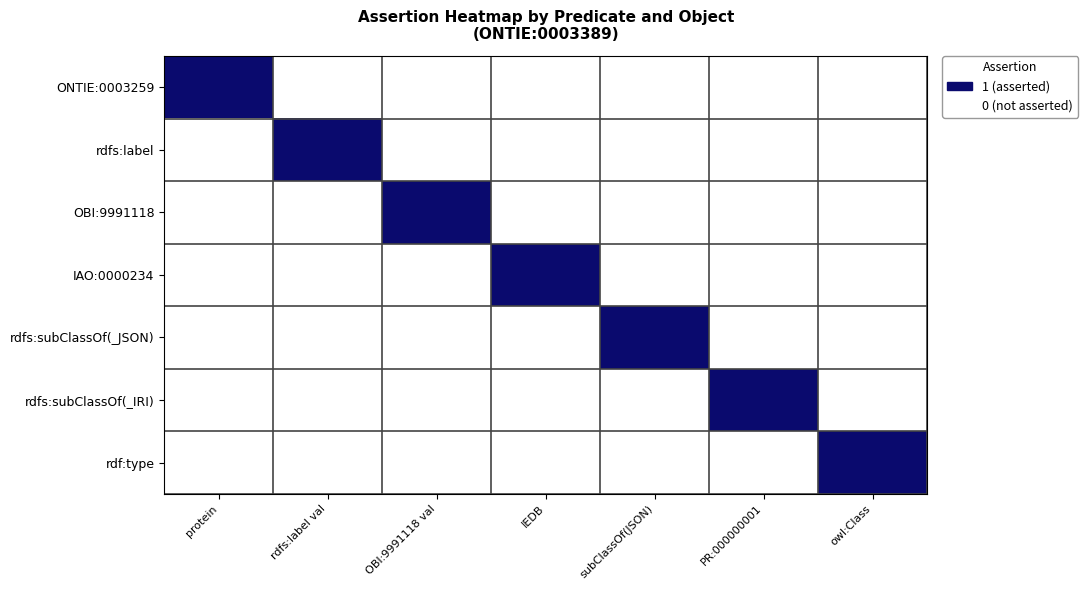

At how many categories does at least one series exceed 0?

7